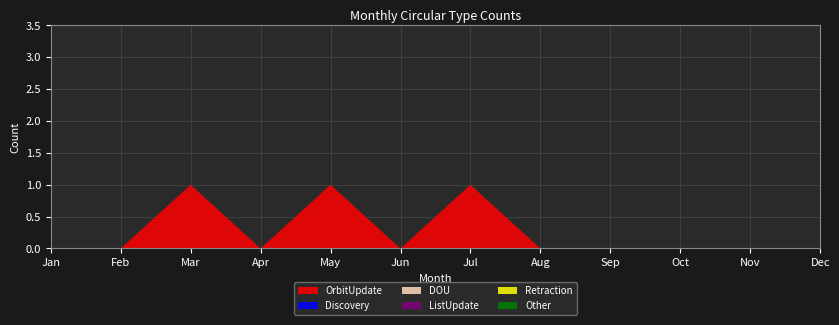

Reading right to left, transcribe all the data shown in this chart.

OrbitUpdate: Dec=0	Nov=0	Oct=0	Sep=0	Aug=0	Jul=1	Jun=0	May=1	Apr=0	Mar=1	Feb=0	Jan=0
Discovery: Dec=0	Nov=0	Oct=0	Sep=0	Aug=0	Jul=0	Jun=0	May=0	Apr=0	Mar=0	Feb=0	Jan=0
DOU: Dec=0	Nov=0	Oct=0	Sep=0	Aug=0	Jul=0	Jun=0	May=0	Apr=0	Mar=0	Feb=0	Jan=0
ListUpdate: Dec=0	Nov=0	Oct=0	Sep=0	Aug=0	Jul=0	Jun=0	May=0	Apr=0	Mar=0	Feb=0	Jan=0
Retraction: Dec=0	Nov=0	Oct=0	Sep=0	Aug=0	Jul=0	Jun=0	May=0	Apr=0	Mar=0	Feb=0	Jan=0
Other: Dec=0	Nov=0	Oct=0	Sep=0	Aug=0	Jul=0	Jun=0	May=0	Apr=0	Mar=0	Feb=0	Jan=0